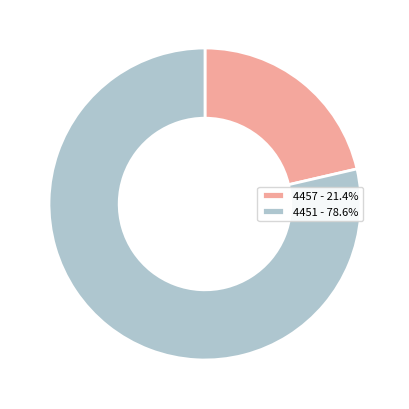

Is the sum of 4451 - 78.6% and 4457 - 21.4% greater than half?

Yes